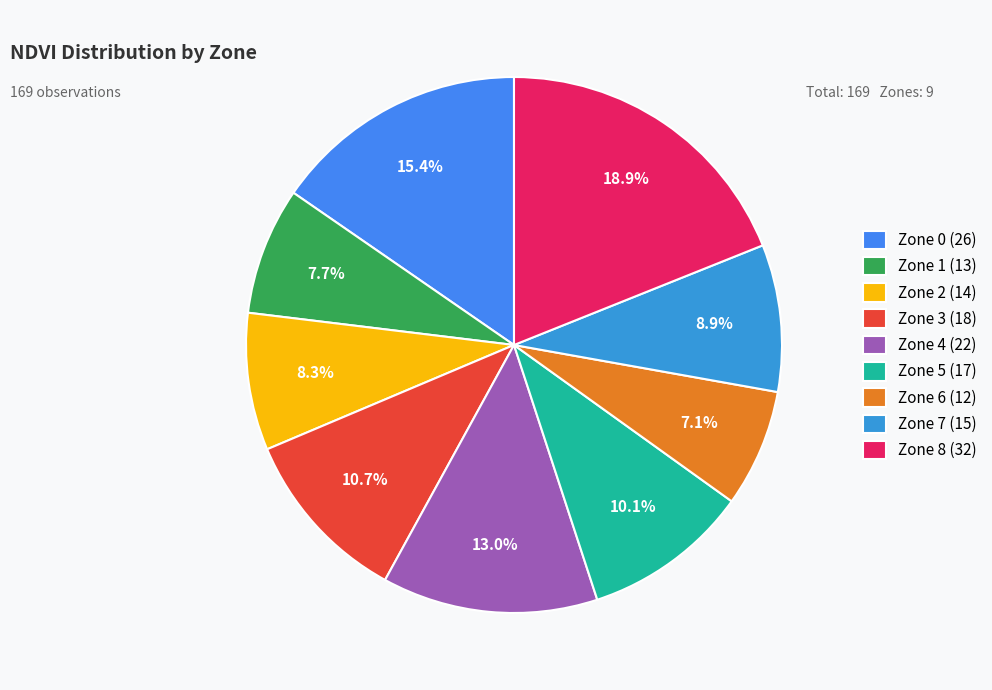

To the nearest percent, what portion does Zone 4 represent?

13%